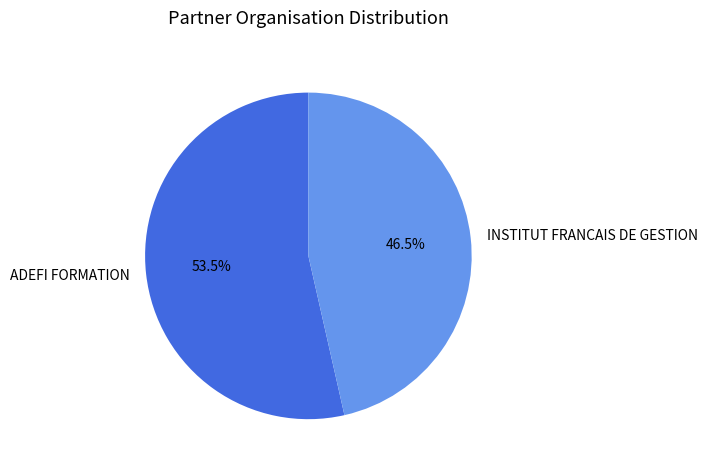

What is the total percentage of ADEFI FORMATION and INSTITUT FRANCAIS DE GESTION?

100.0%